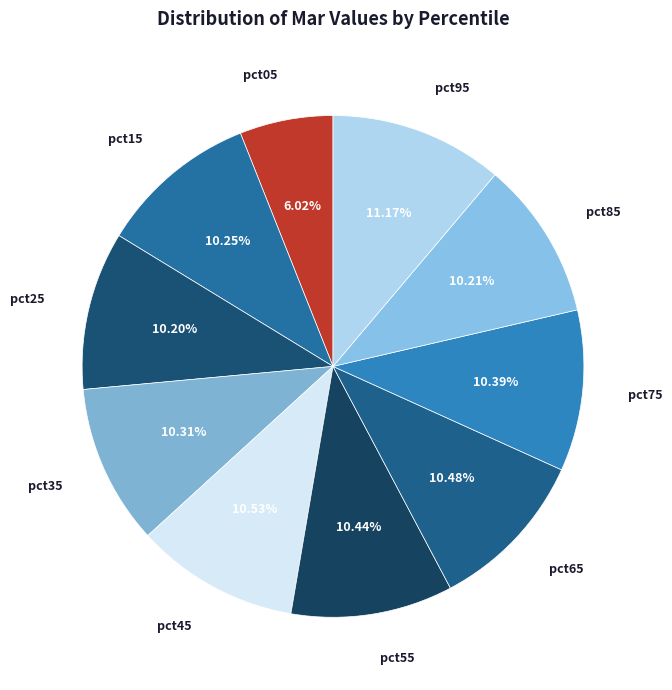

How much of the chart is everything except pct35?

89.7%